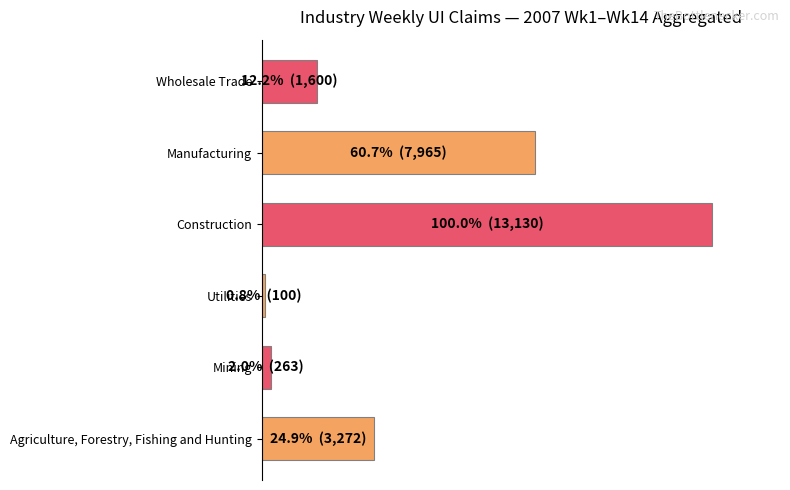

List the labels in order of value, largest first.

Construction, Manufacturing, Agriculture, Forestry, Fishing and Hunting, Wholesale Trade, Mining, Utilities